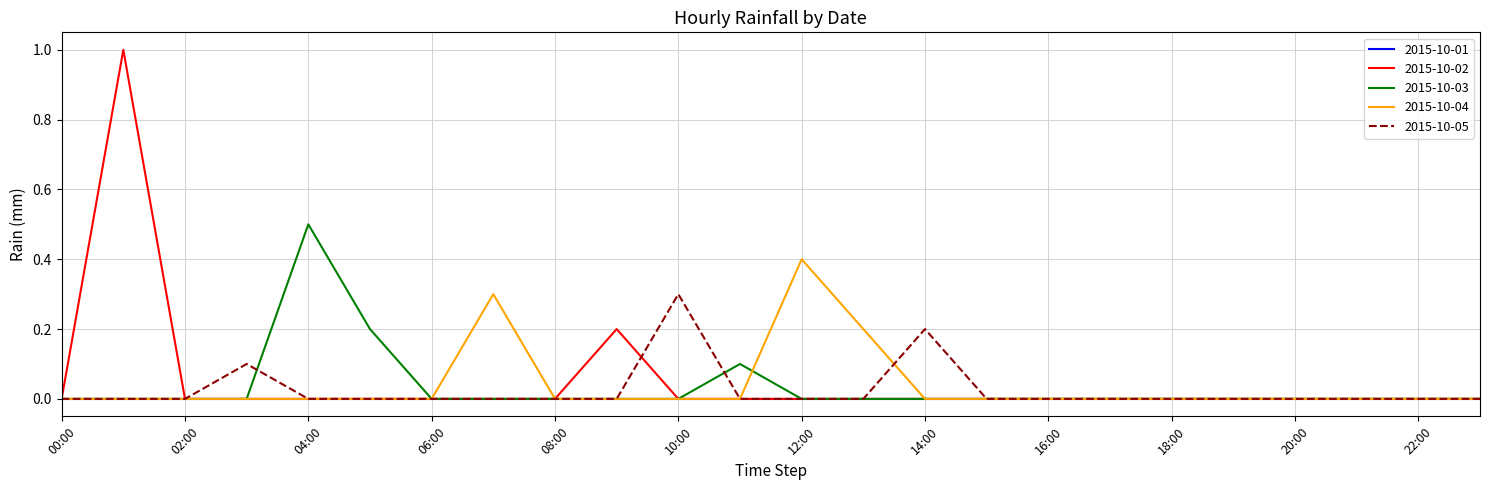

List the series in order of their peak value, lowest first.

2015-10-01, 2015-10-05, 2015-10-04, 2015-10-03, 2015-10-02